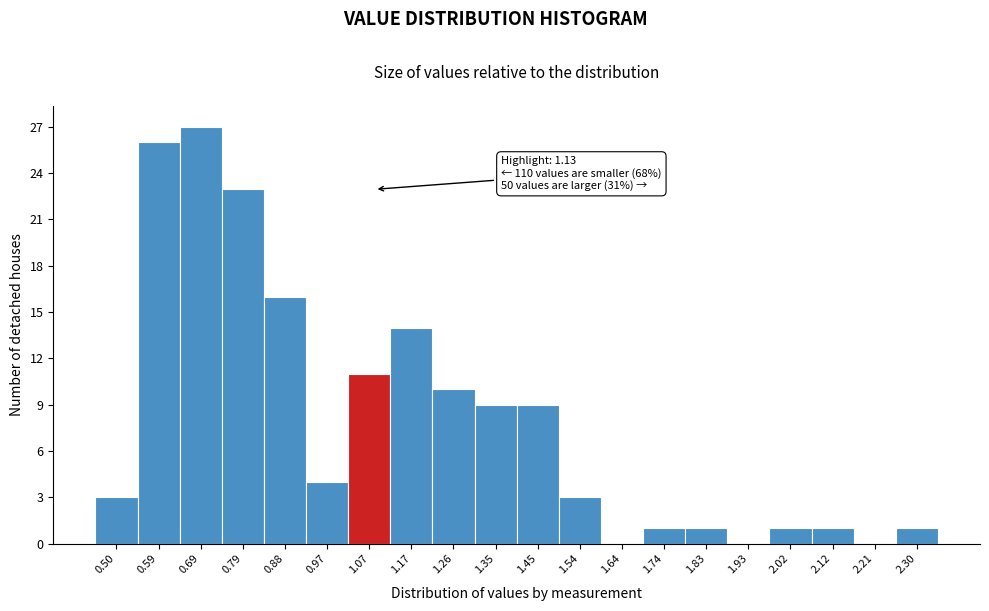

Reading left to right, transcribe all the data shown in this chart.

0.50=3	0.59=26	0.69=27	0.79=23	0.88=16	0.97=4	1.07=11	1.17=14	1.26=10	1.35=9	1.45=9	1.54=3	1.64=0	1.74=1	1.83=1	1.93=0	2.02=1	2.12=1	2.21=0	2.30=1